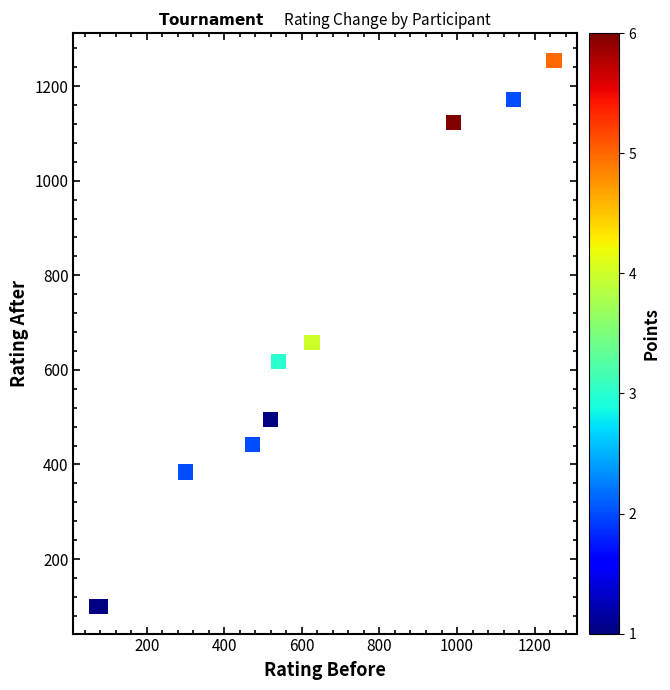

What Y value in the scatter plot is closest to 677?

658